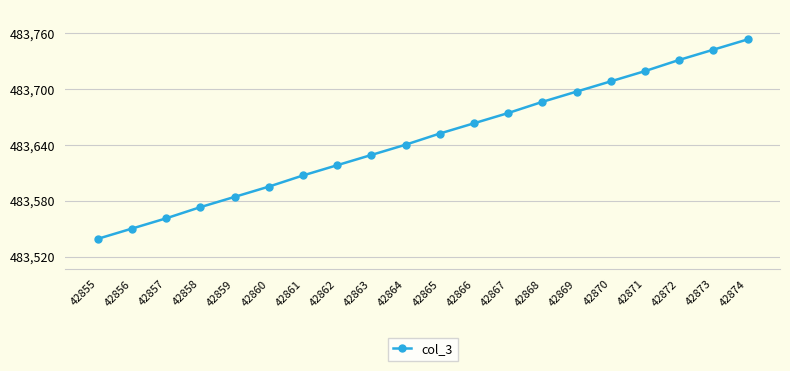

Is this an area chart (filled region under the line)?

No